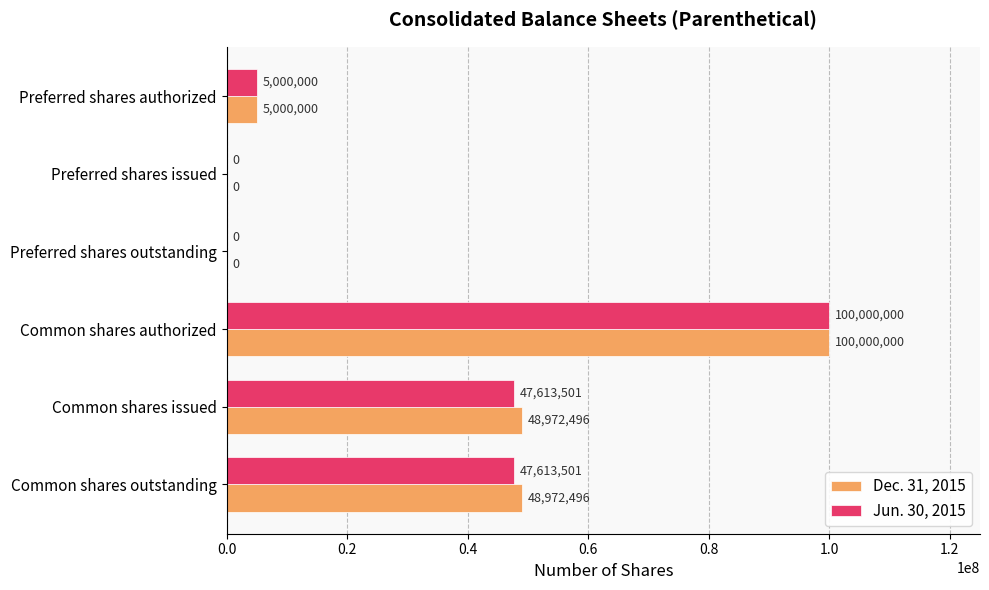

Which series has the largest total across all categories?

Dec. 31, 2015